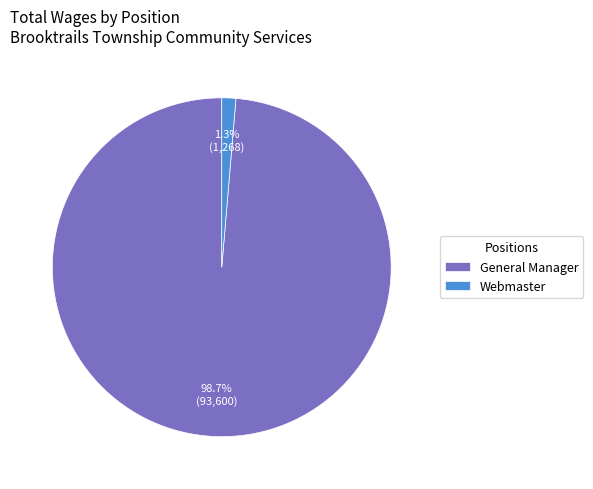

How many slices are in this pie chart?

2